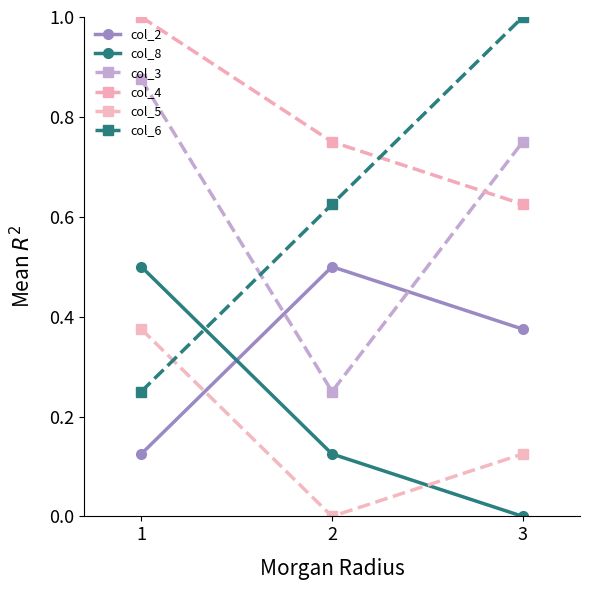

How many positive values does the col_8 series have?

2